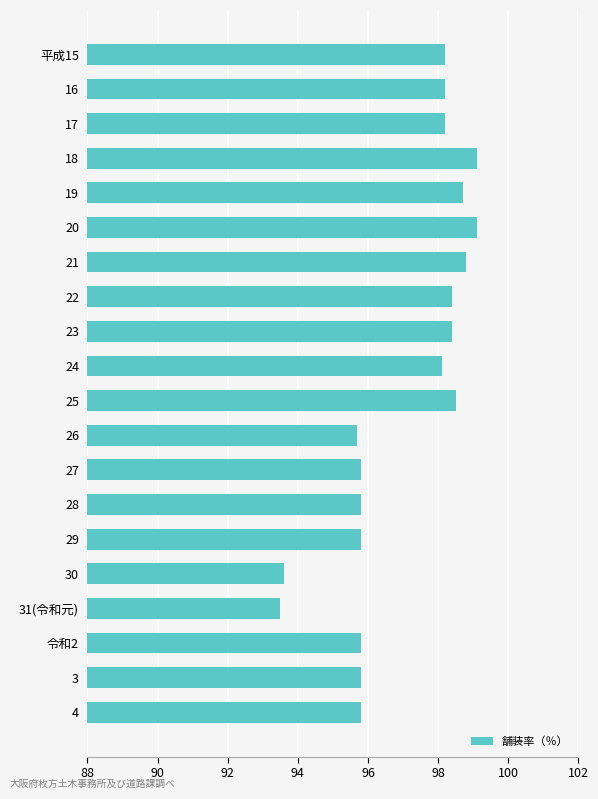

Approximately how many times larger is the value at 28 compared to 30?

1.0